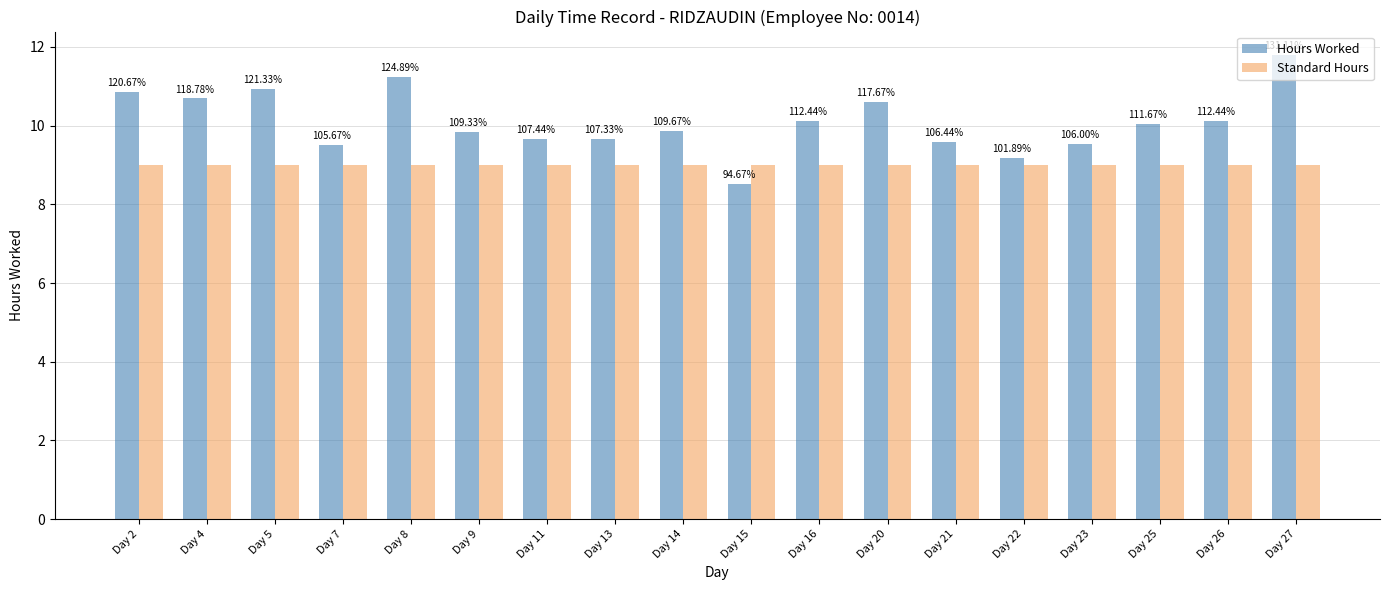

Rank the series by their average value, from lowest to highest.

Standard Hours, Hours Worked